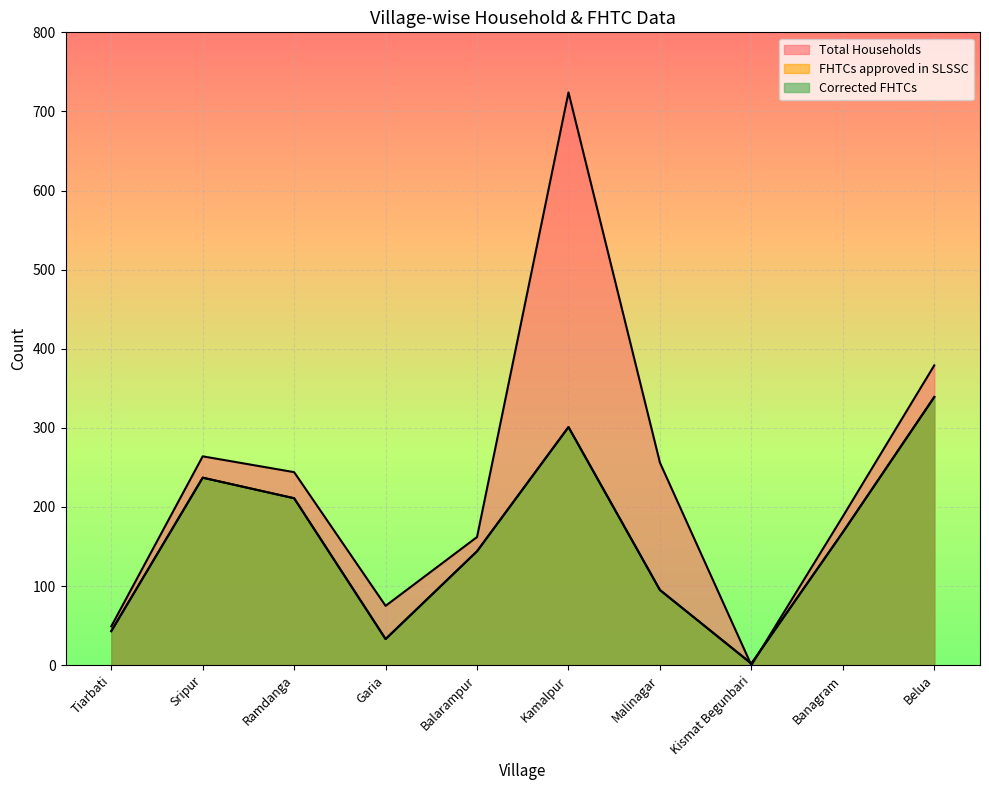

Count the number of categories in the chart.

10